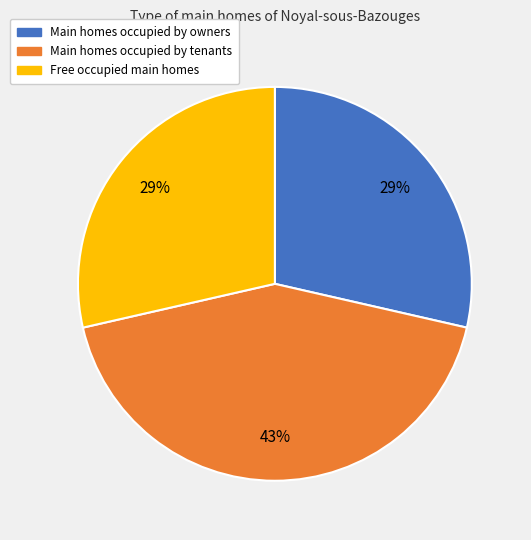

What is the ratio of the value at Free occupied main homes to the value at Main homes occupied by tenants?

0.7